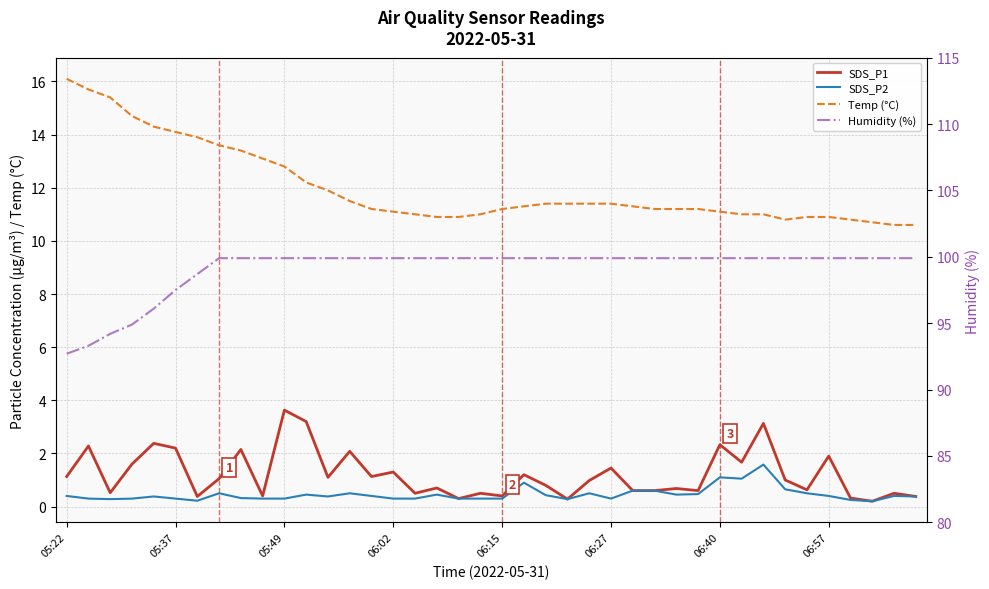

Between 13 and 18, which series saw the biggest shift?

SDS_P1